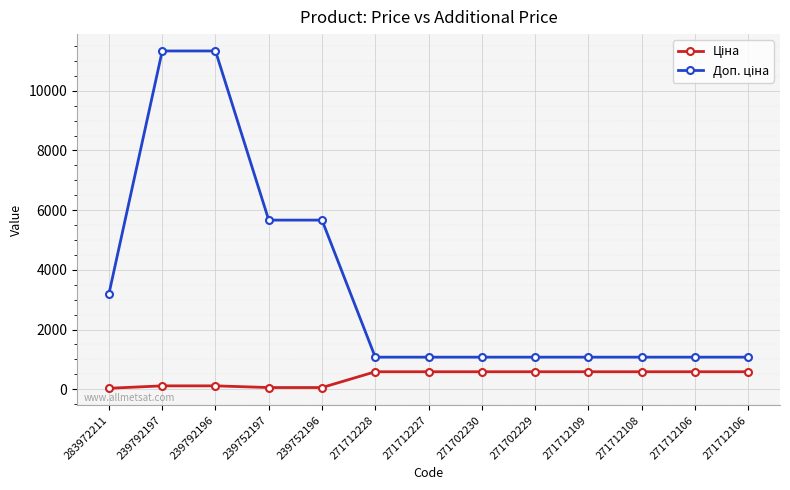

Reading left to right, what are all the values shown in this chart?

Ціна: 283972211=32.0	239792197=113.3	239792196=113.3	239752197=56.7	239752196=56.7	271712228=586.0	271712227=586.0	271702230=586.0	271702229=586.0	271712109=586.0	271712108=586.0	271712106=586.0	271712106=586.0
Доп. ціна: 283972211=3205.0	239792197=11334.0	239792196=11334.0	239752197=5667.0	239752196=5667.0	271712228=1074.5	271712227=1074.5	271702230=1074.5	271702229=1074.5	271712109=1074.5	271712108=1074.5	271712106=1074.5	271712106=1074.5